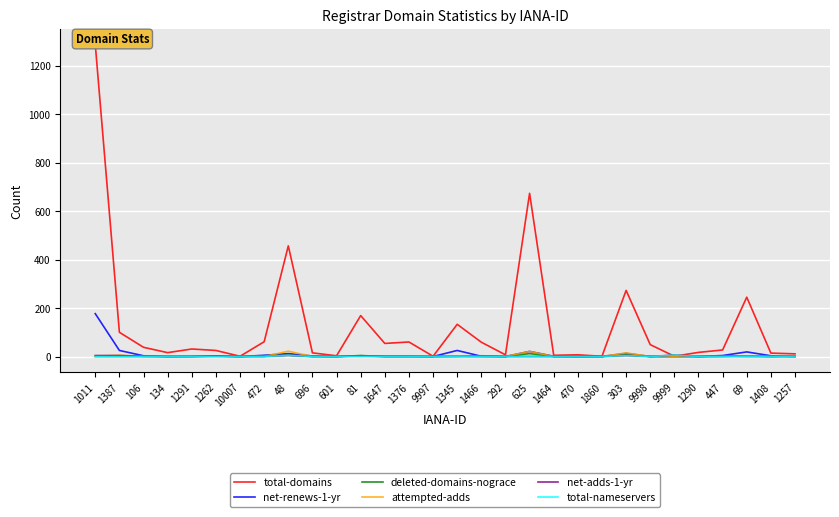

What is the spread (max minus min) of values at 625?

674